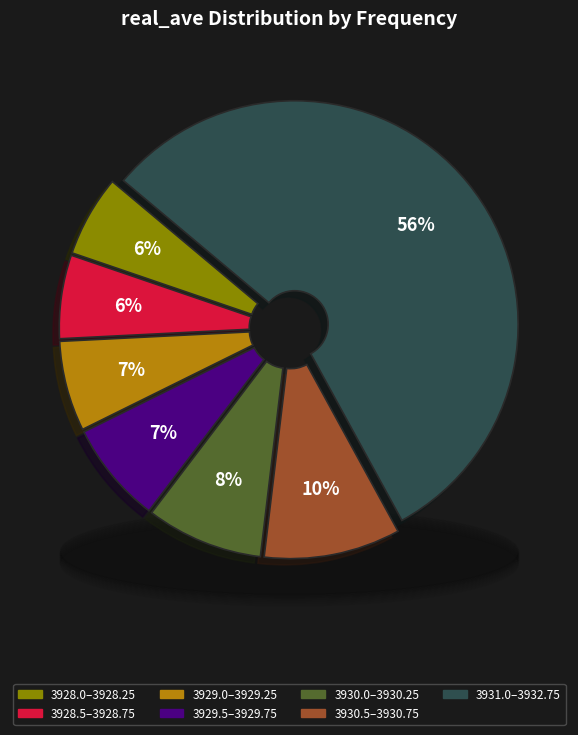

Is the sum of 3929.5 and 3930.25 greater than half?

No